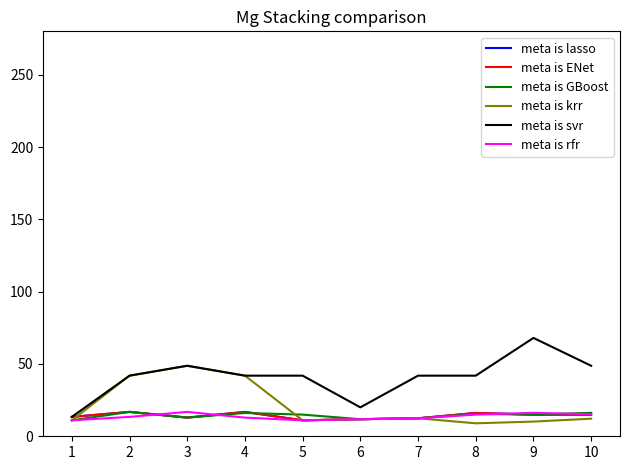

How many series are shown in this chart?

6